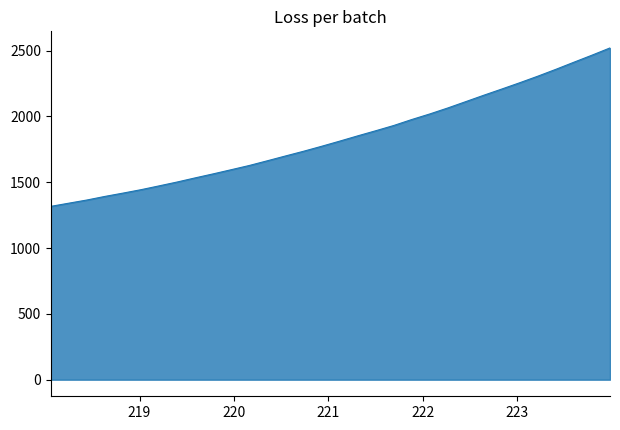

What is the average value?

1837.5